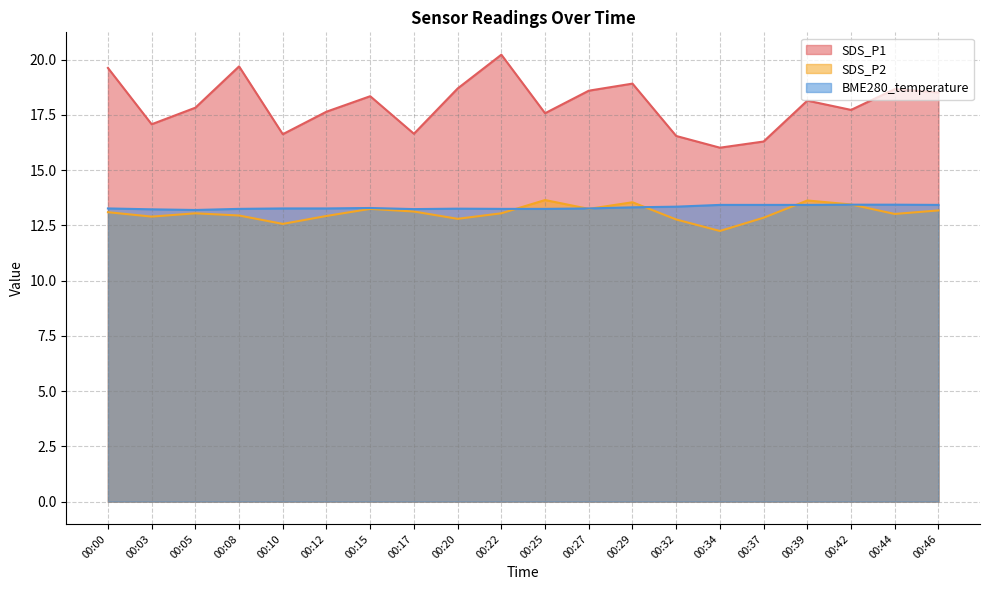

The SDS_P1 series shows 18.7 at 00:20. True or false?

True